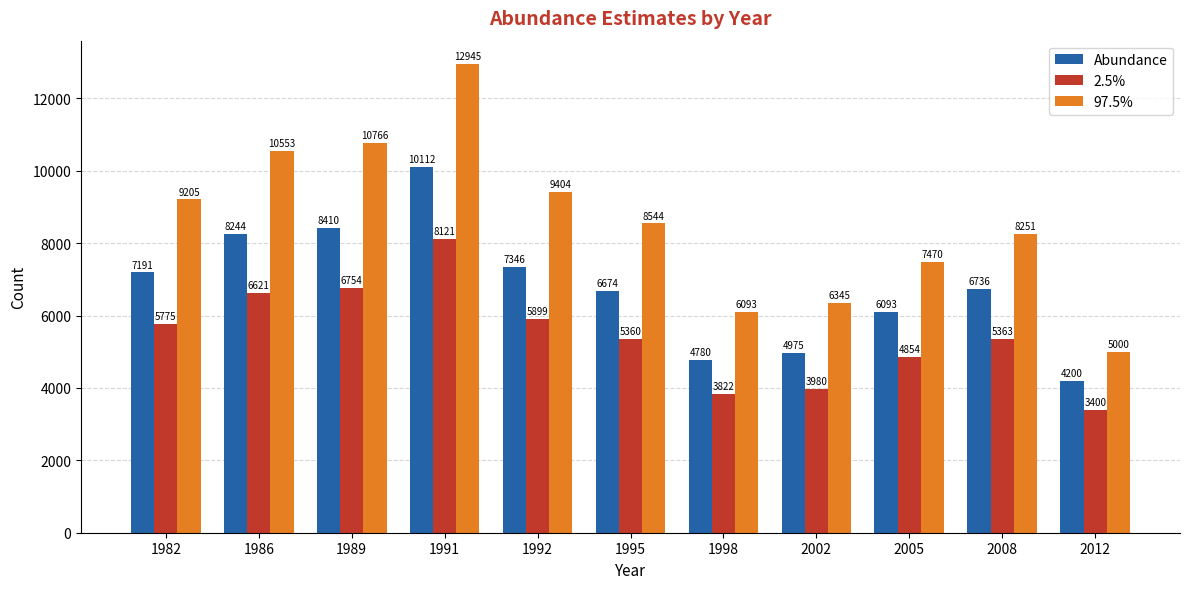

What is the difference between the maximum and minimum values in the 97.5% series?

7945